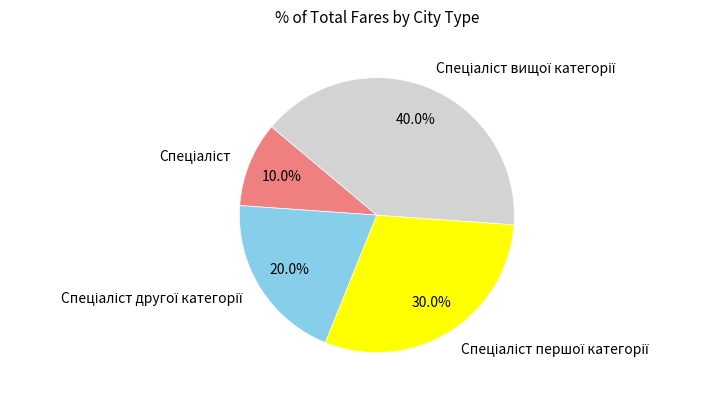

Is there any slice that represents more than half of the pie?

No